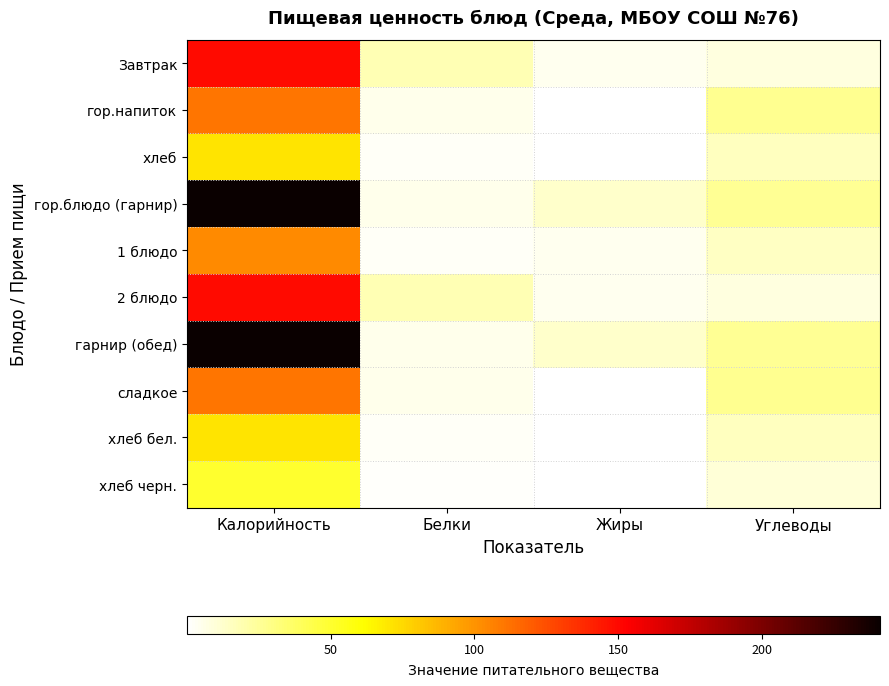

What is the difference between the highest and lowest values at Углеводы?

19.2